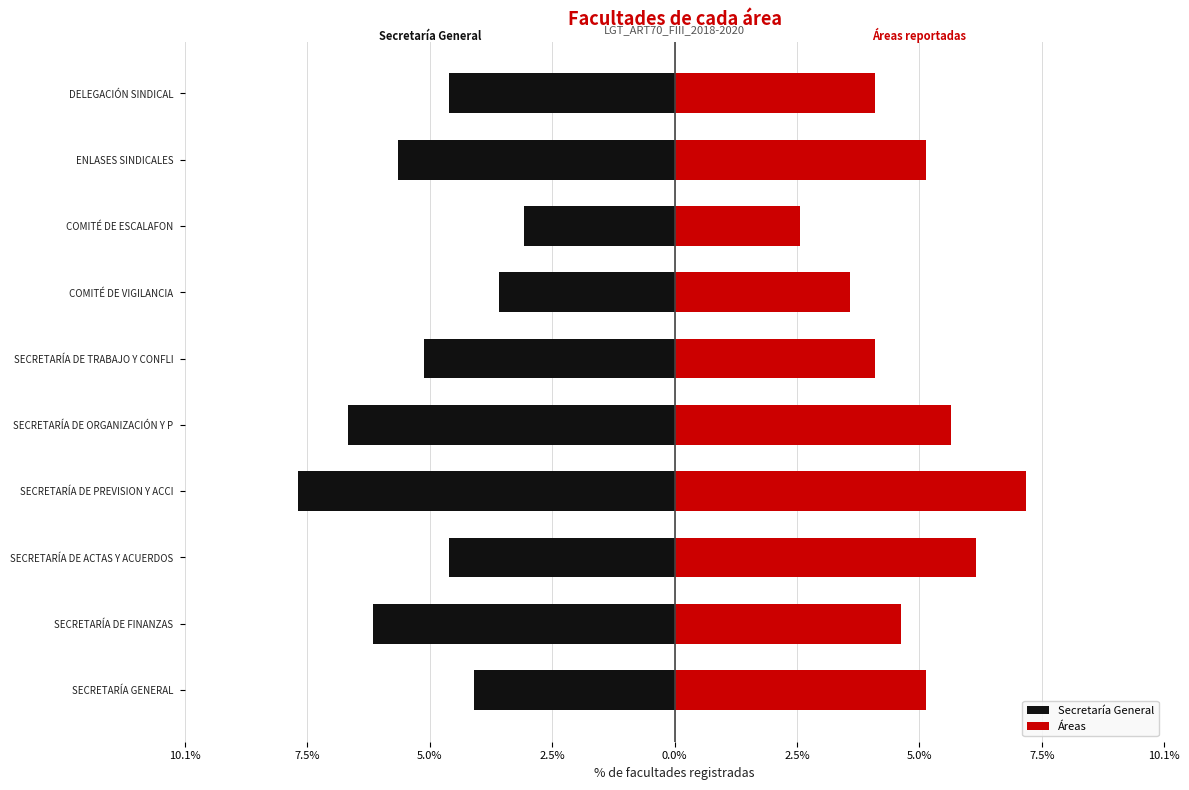

What is the minimum value shown in the chart?

-7.7